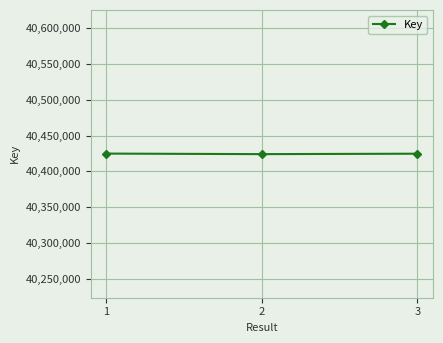

What is the change in value from 1 to 3?

-150